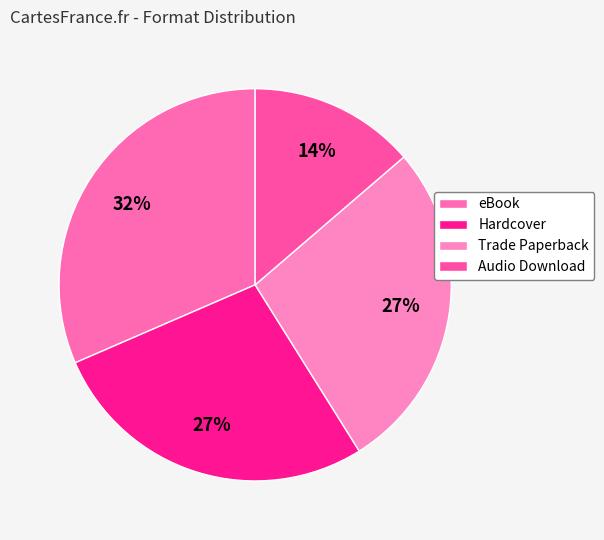

What percentage is NOT represented by Hardcover?

72.6%